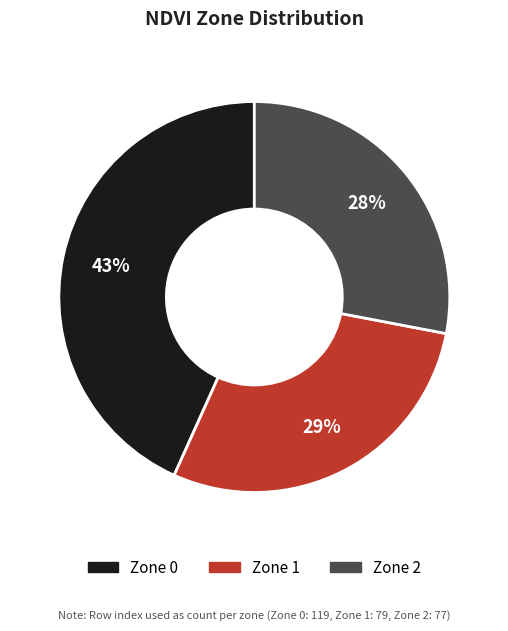

Do Zone 2 and Zone 0 together represent more than half of the pie?

Yes